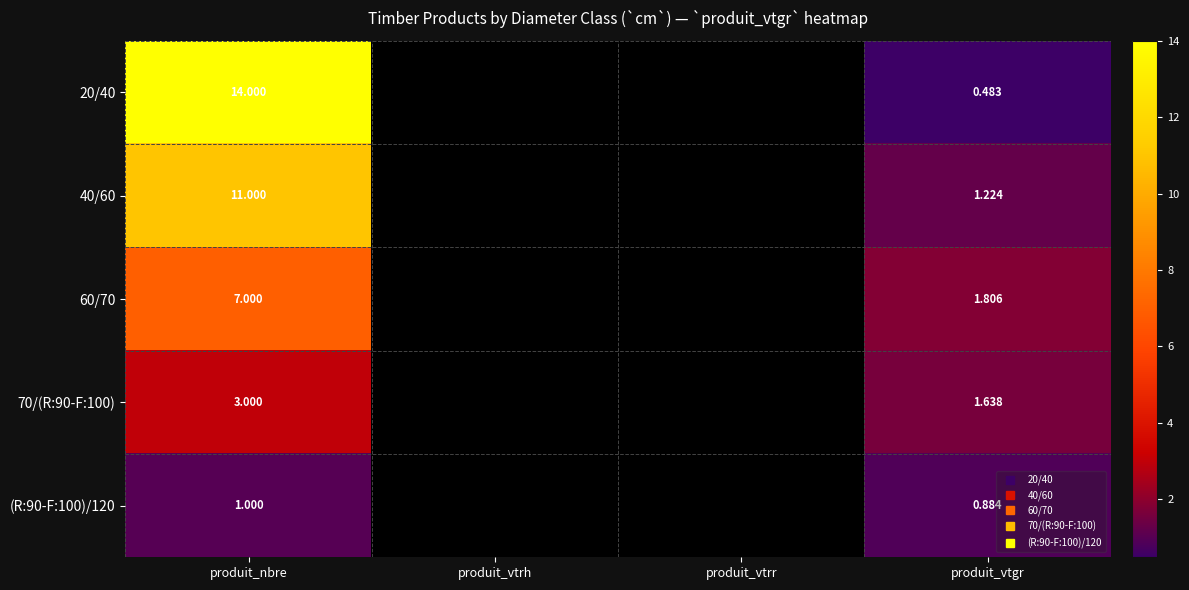

Is the value of 40/60 at produit_vtrr greater than the value of 20/40 at produit_vtrr?

No